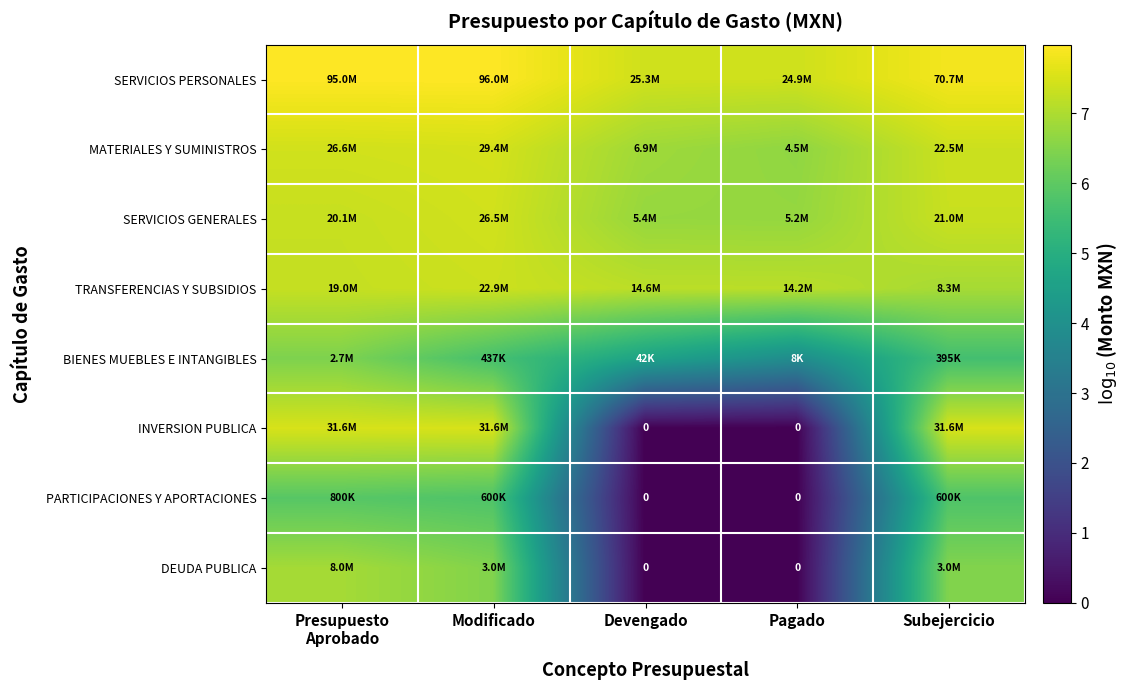

Where is BIENES MUEBLES E INTANGIBLES nearest to the value 5?

Devengado